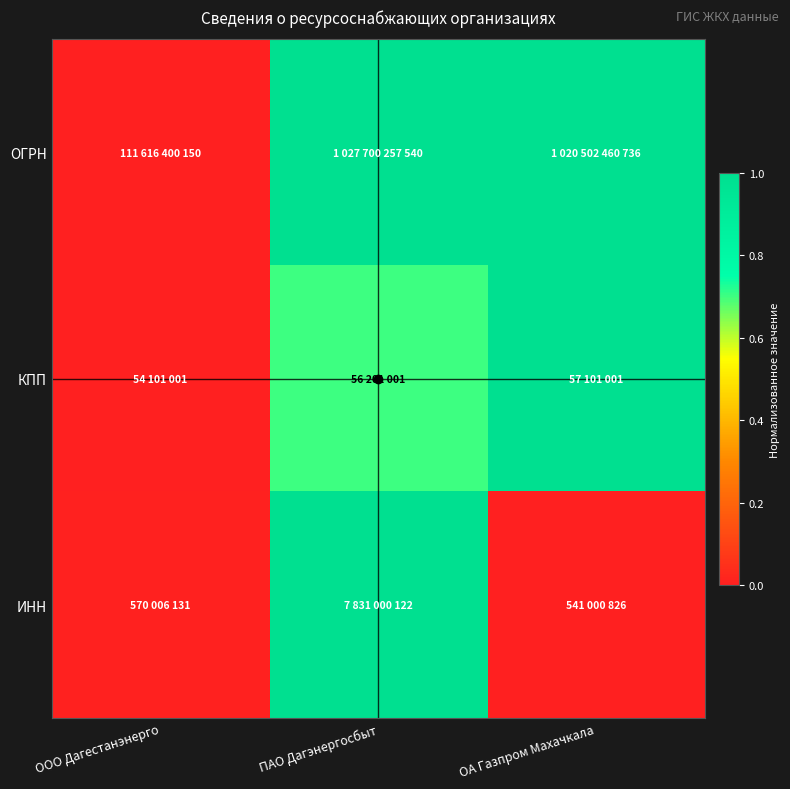

At ПАО Дагэнергосбыт, list the series in order from largest to smallest.

ОГРН, ИНН, КПП